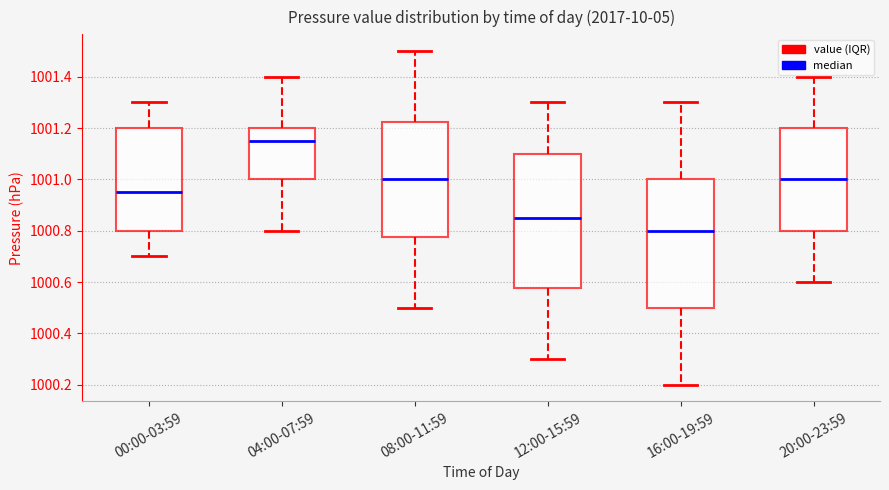

Which box is the tallest, from its lower edge to its upper edge?

12:00-15:59